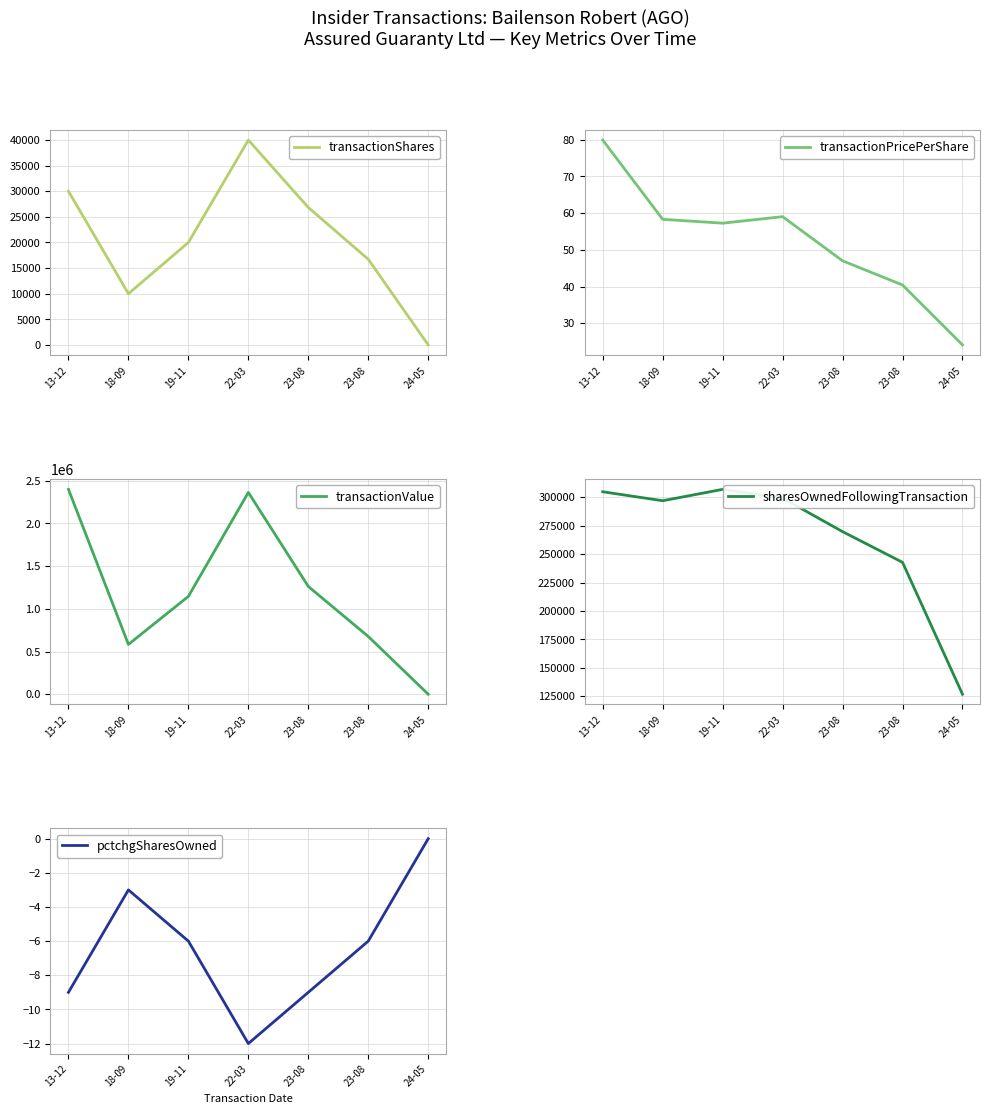

At which label is pctchgSharesOwned closest to -6?

19-11